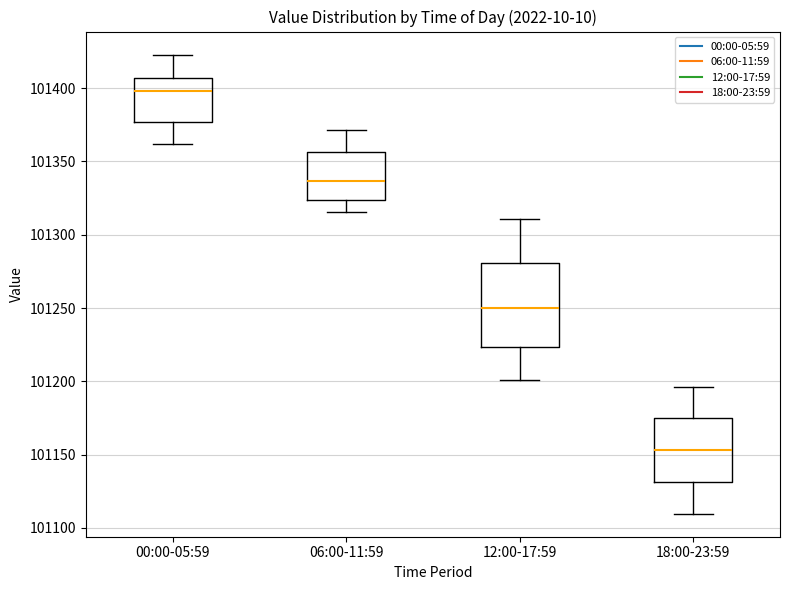

Which box's median line is the lowest?

18:00-23:59